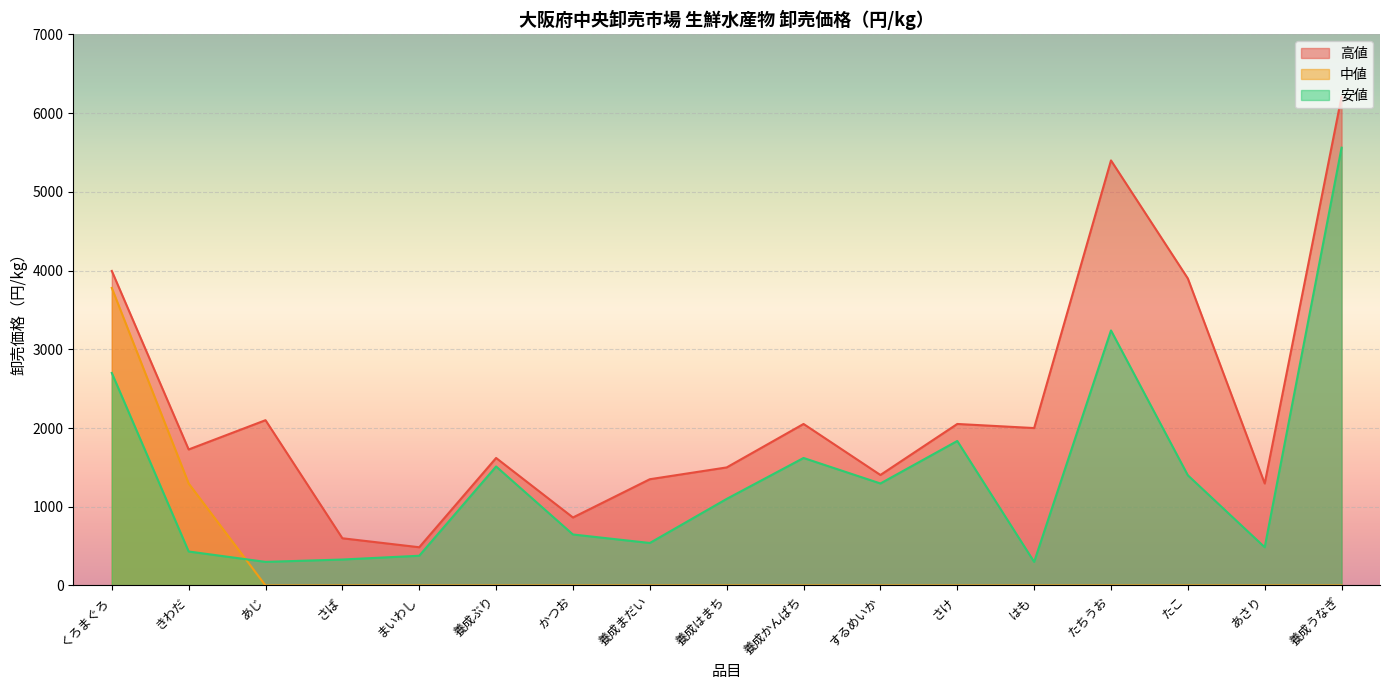

True or false: 中値 has a value of -1196 at かつお.

False